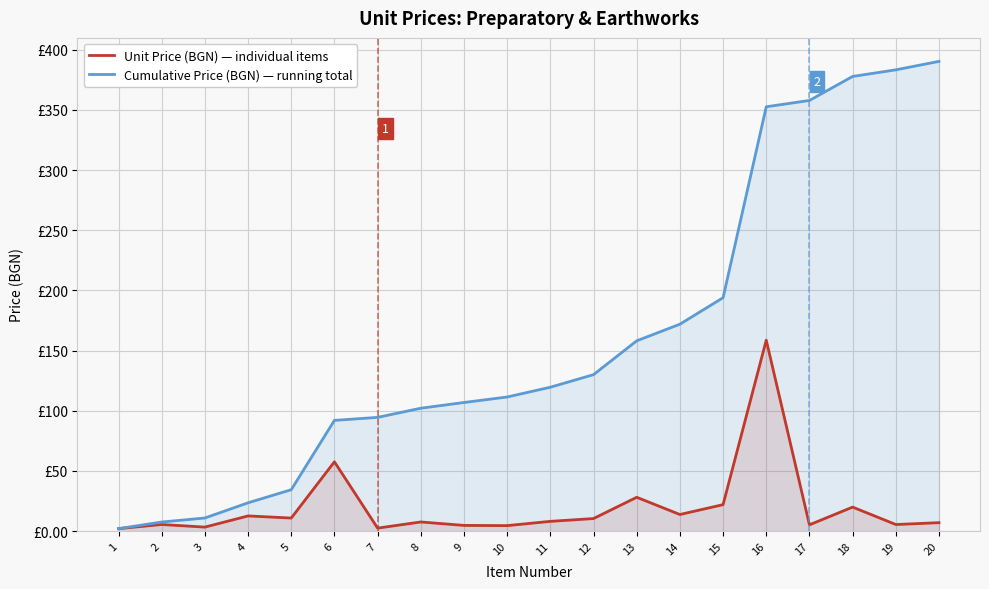

How many series are shown in this chart?

2